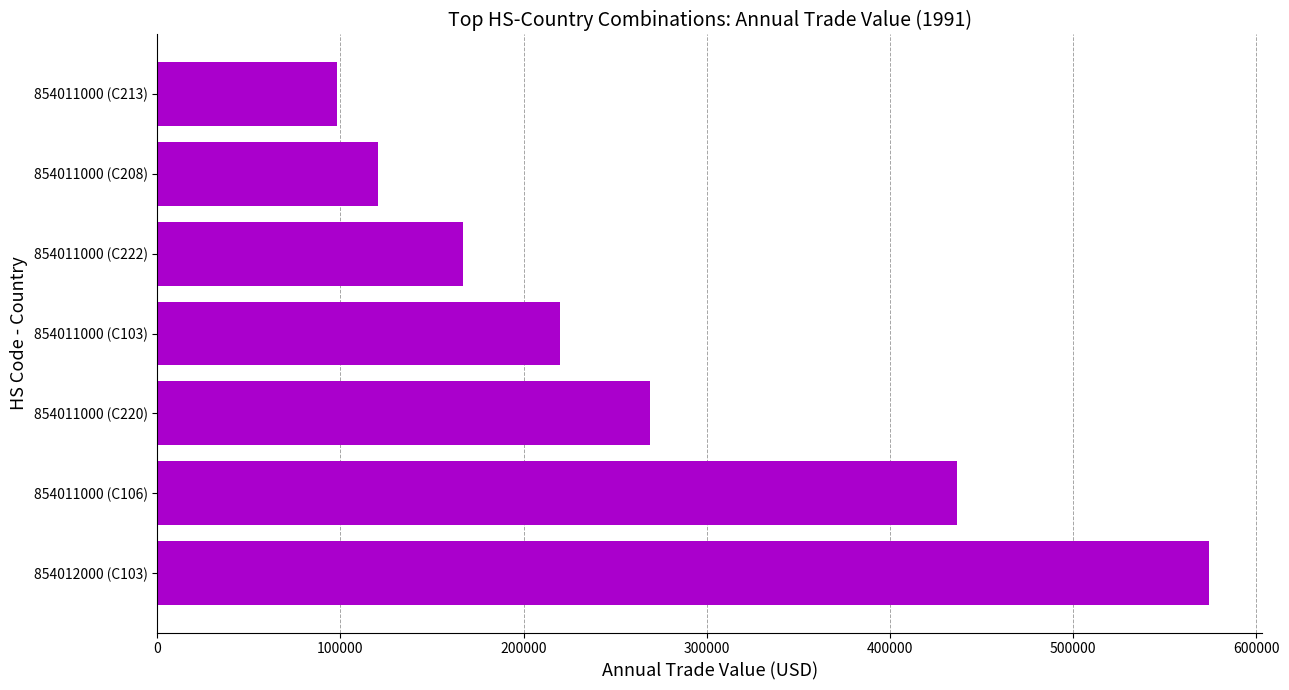

Rank the categories by value from highest to lowest.

854012000 (C103), 854011000 (C106), 854011000 (C220), 854011000 (C103), 854011000 (C222), 854011000 (C208), 854011000 (C213)